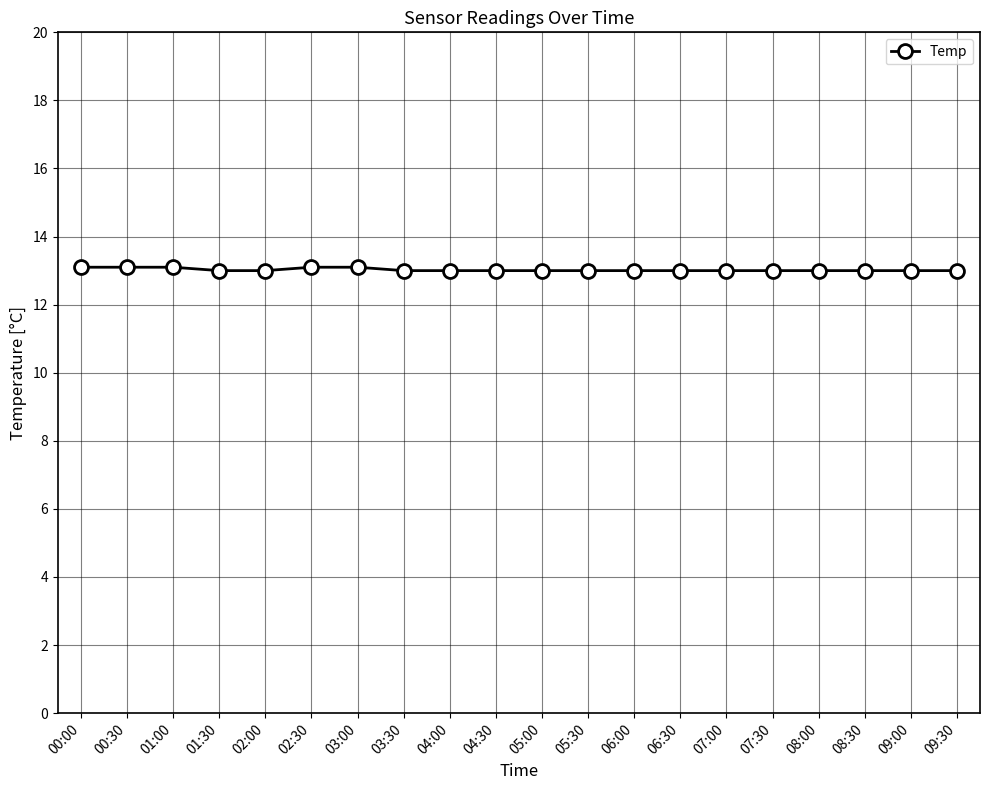

What is the sum of the values at 06:30 and 04:30?

26.0